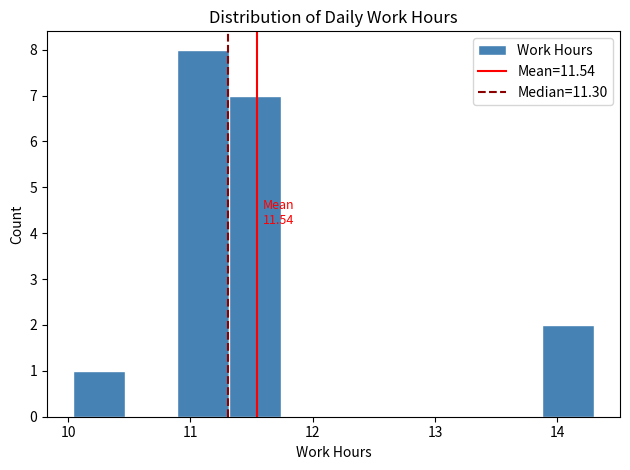

Over which range of the x-axis is the bar tallest?

10.9 to 11.3